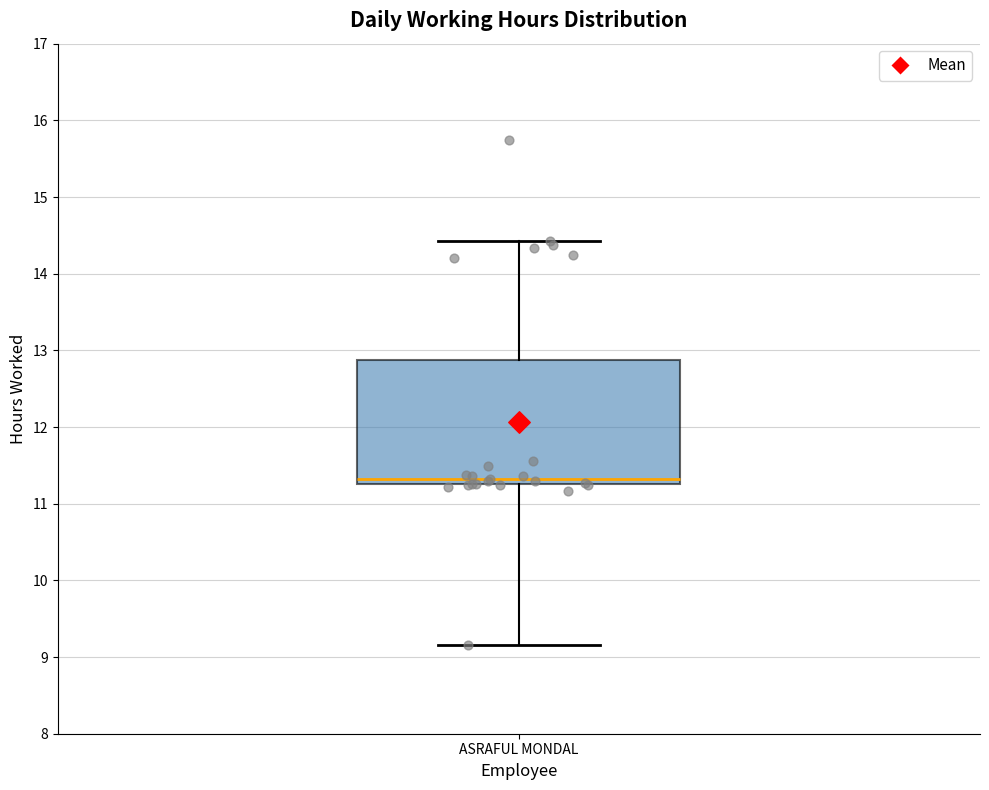

Where is the upper edge of the box for ASRAFUL MONDAL on the y-axis? The values are not printed on the chart, so give them approximately, as read against the axis.

12.9